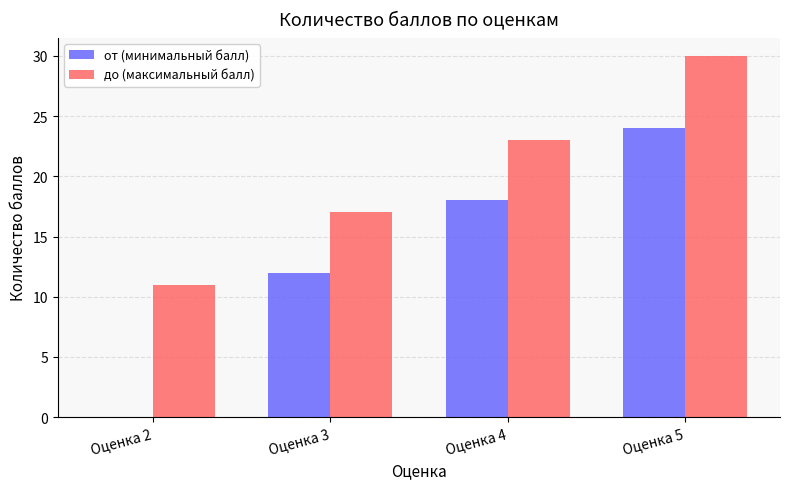

Is the value of от (минимальный балл) at Оценка 3 greater than the value of до (максимальный балл) at Оценка 4?

No